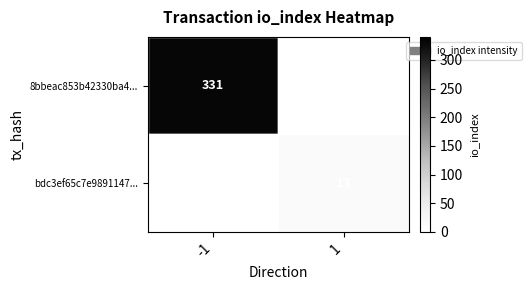

Is it true that 8bbeac853b42330ba4... equals 560 at -1?

False